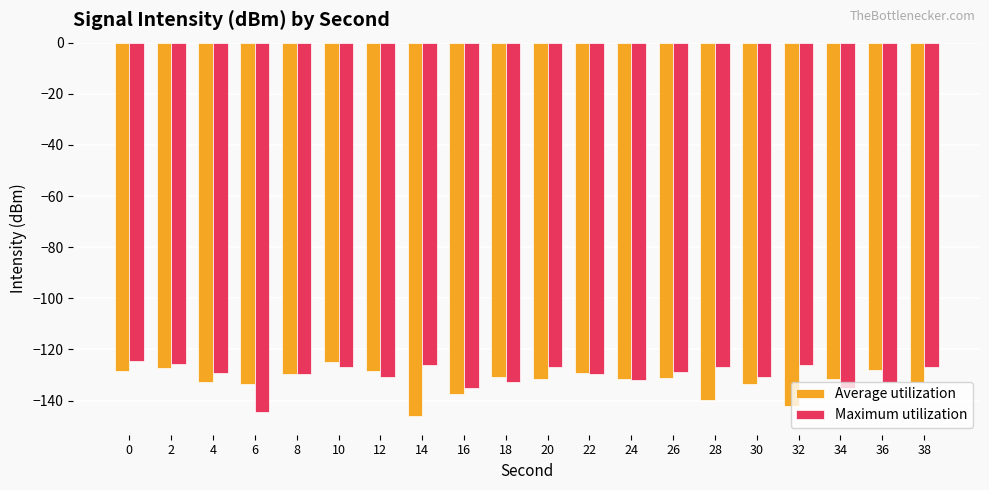

At 20, list the series in order from smallest to largest.

Average utilization, Maximum utilization